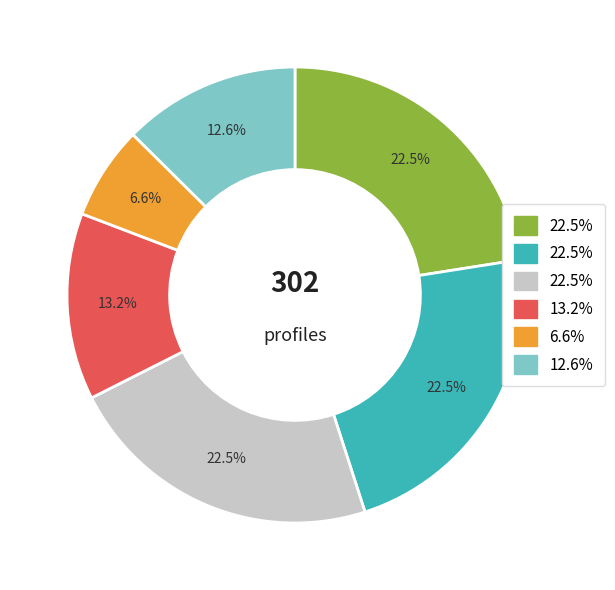

Is there any slice that represents more than half of the pie?

No